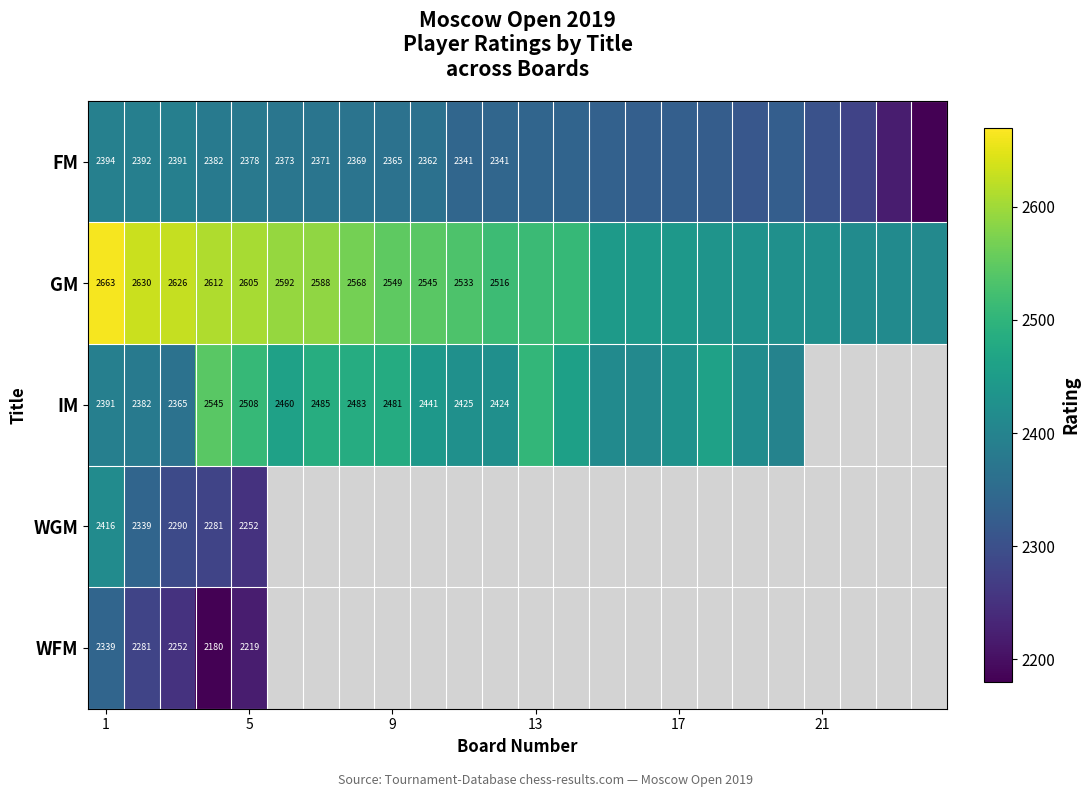

True or false: GM has a value of 3545 at 1.

False